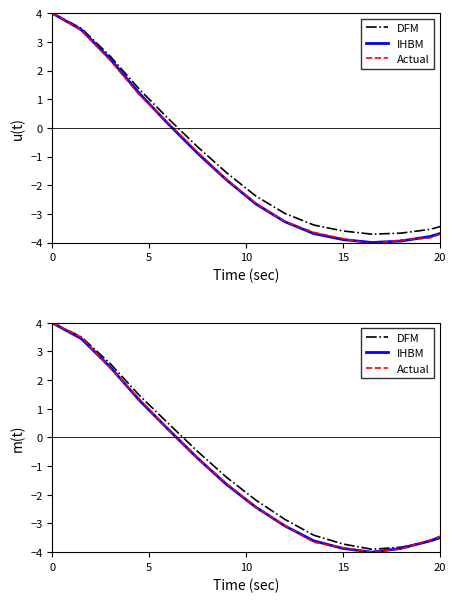

How many values in IHBM are below zero?

14